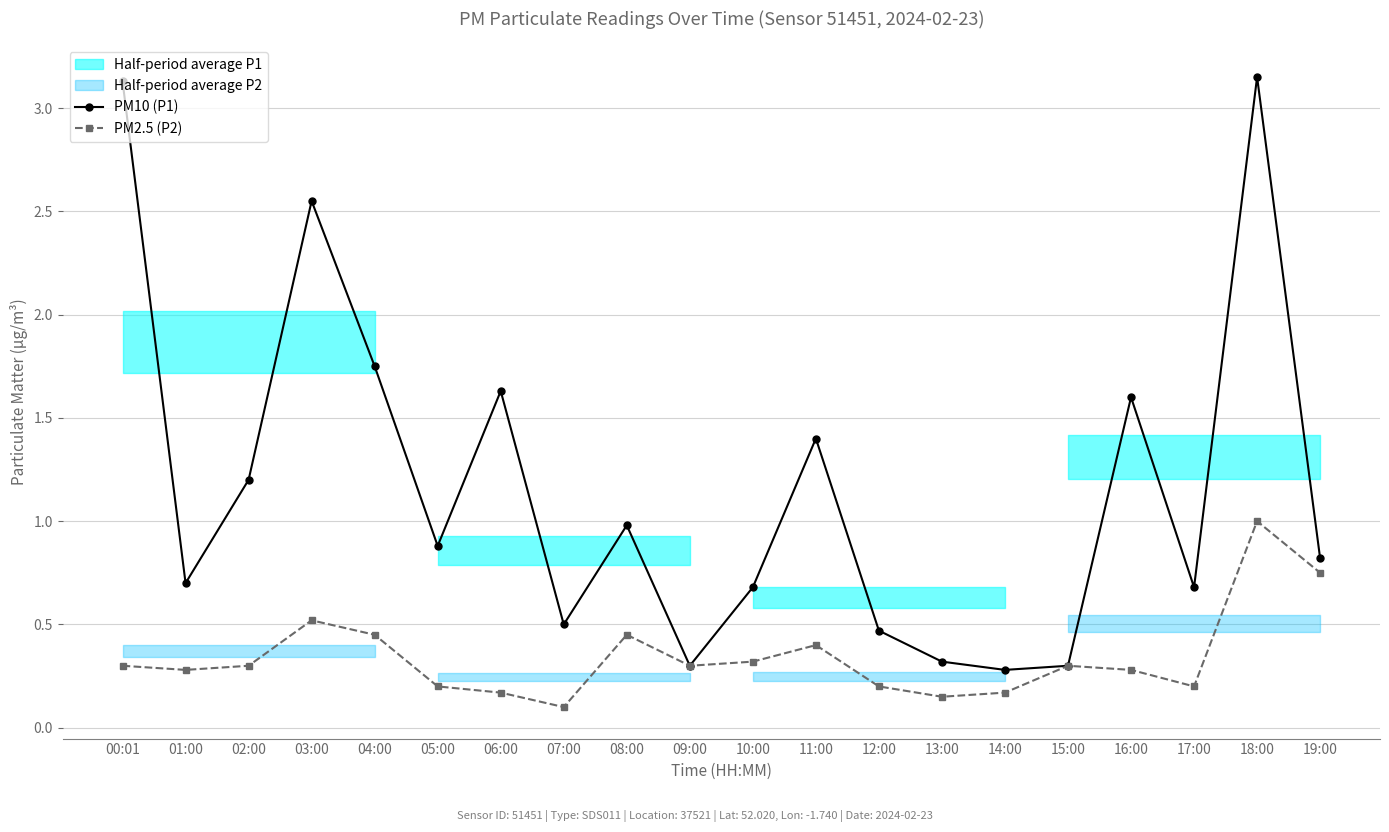

Reading left to right, transcribe all the data shown in this chart.

PM10 (P1): 00:01=3.1	01:00=0.7	02:00=1.2	03:00=2.5	04:00=1.8	05:00=0.9	06:00=1.6	07:00=0.5	08:00=1.0	09:00=0.3	10:00=0.7	11:00=1.4	12:00=0.5	13:00=0.3	14:00=0.3	15:00=0.3	16:00=1.6	17:00=0.7	18:00=3.1	19:00=0.8
PM2.5 (P2): 00:01=0.3	01:00=0.3	02:00=0.3	03:00=0.5	04:00=0.5	05:00=0.2	06:00=0.2	07:00=0.1	08:00=0.5	09:00=0.3	10:00=0.3	11:00=0.4	12:00=0.2	13:00=0.1	14:00=0.2	15:00=0.3	16:00=0.3	17:00=0.2	18:00=1.0	19:00=0.8